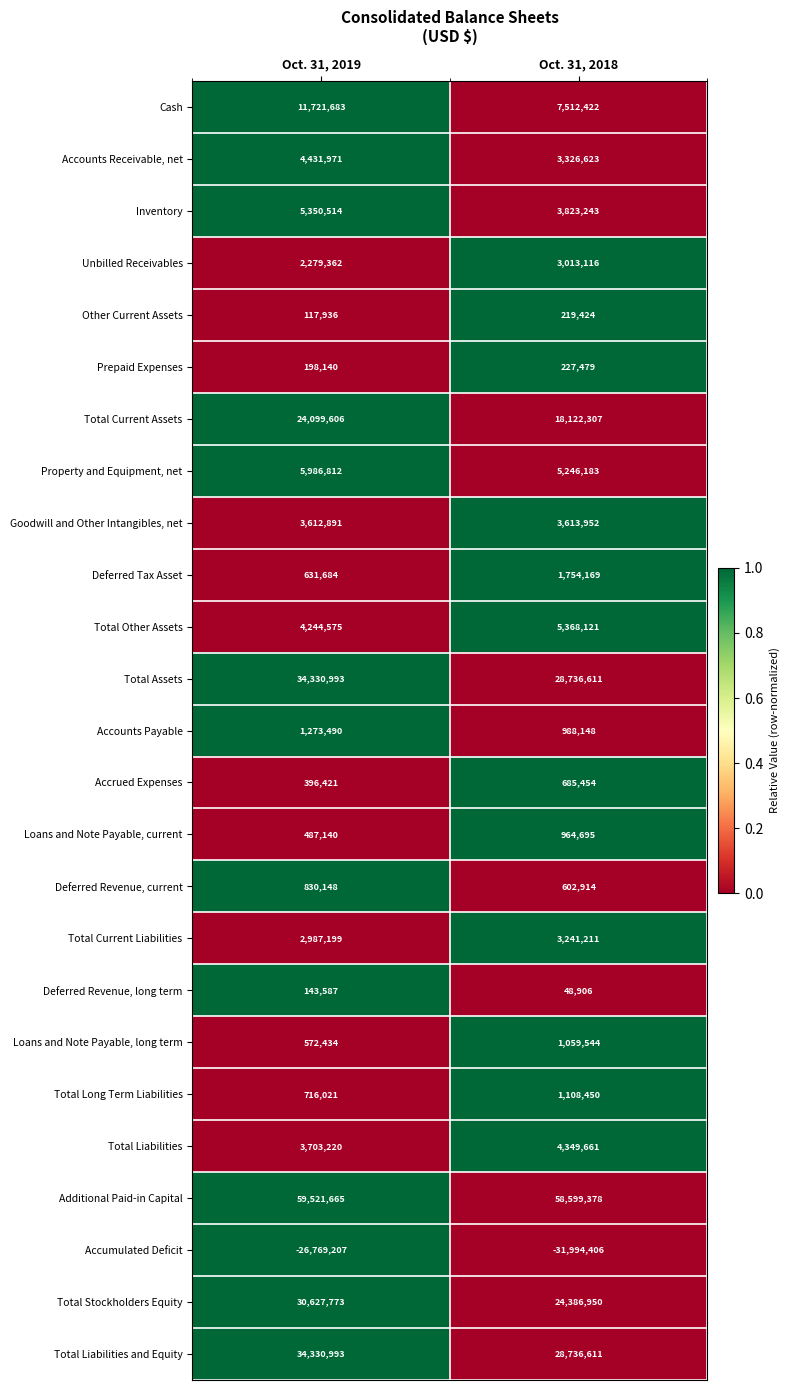

Which series has the largest range (max minus min)?

Total Stockholders Equity